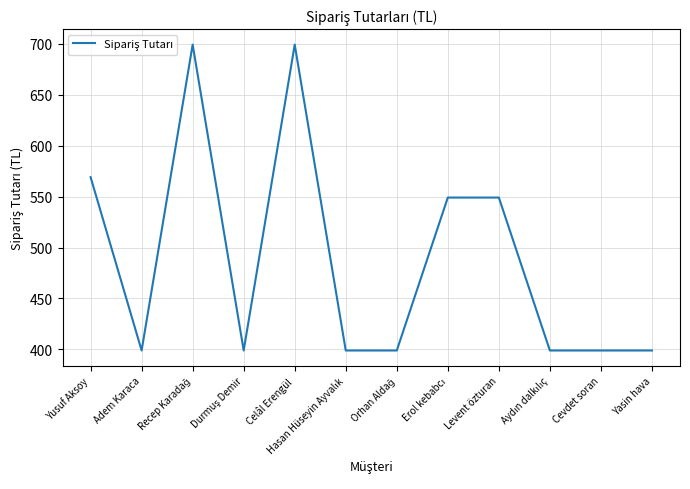

True or false: the data shows 549 at Levent özturan.

True